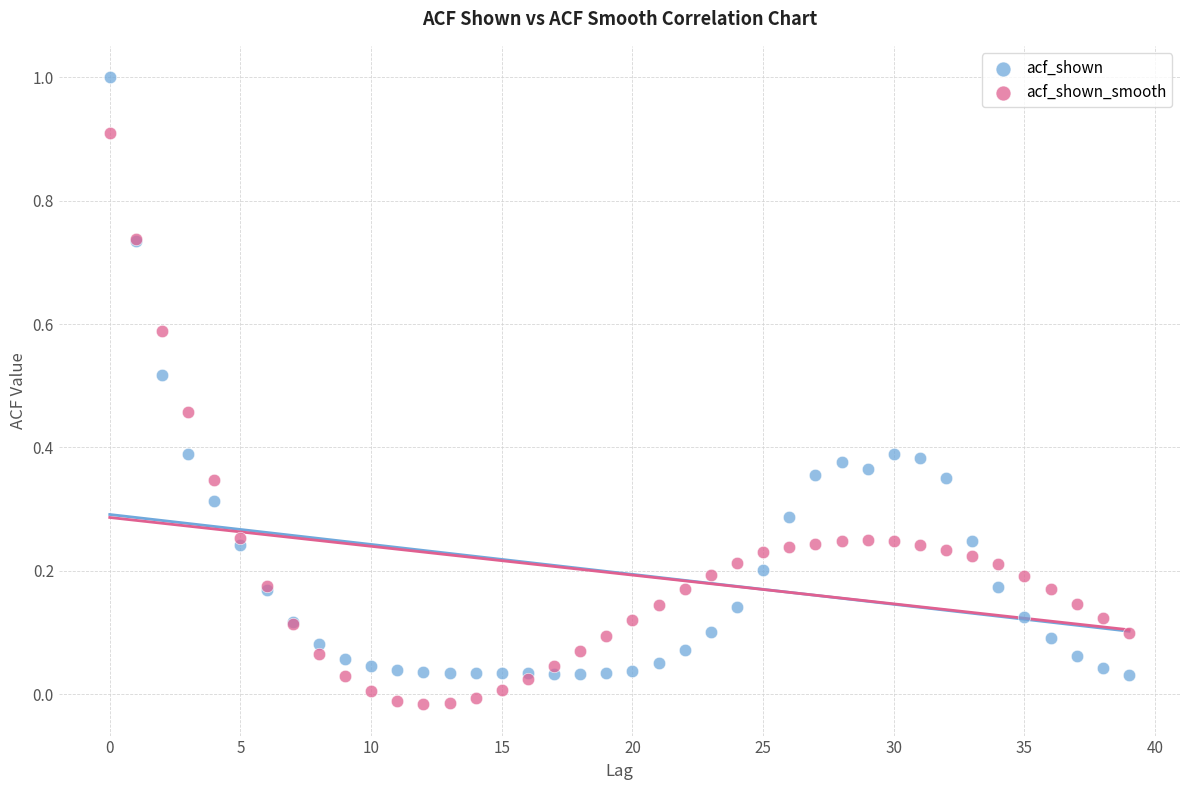

Which series has the widest spread of Y values?

acf_shown